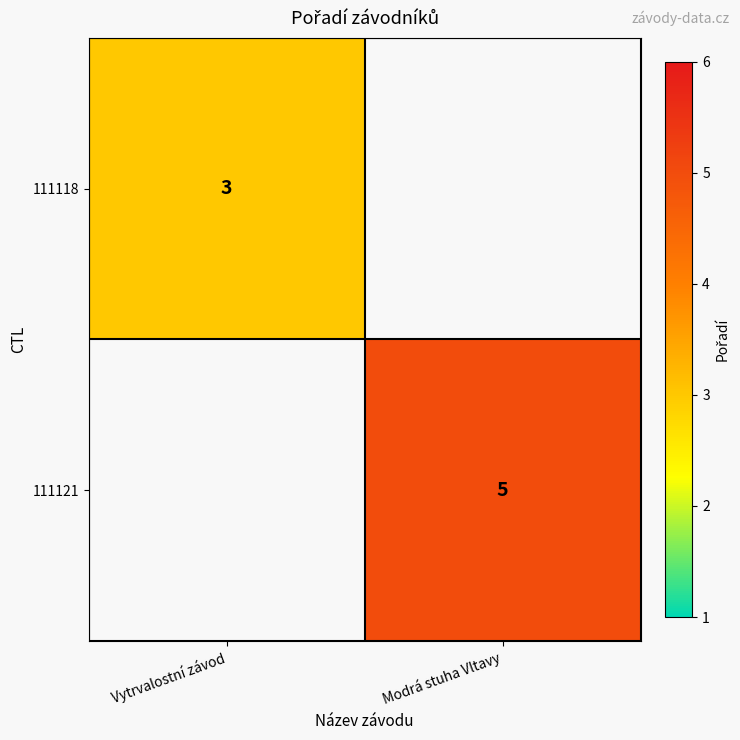

Is the value of 111121 at Modrá stuha Vltavy greater than the value of 111118 at Vytrvalostní závod?

Yes